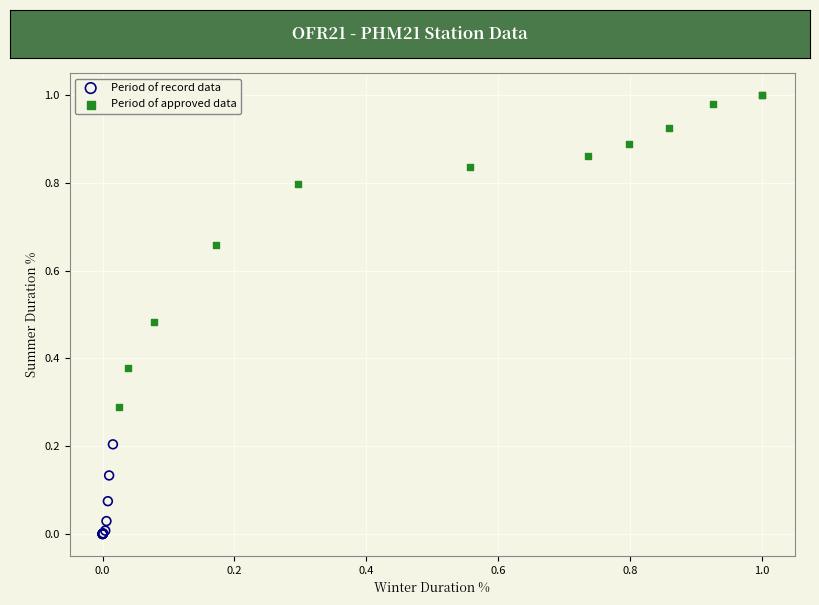

What are all the series names shown in the legend?

Period of record data, Period of approved data